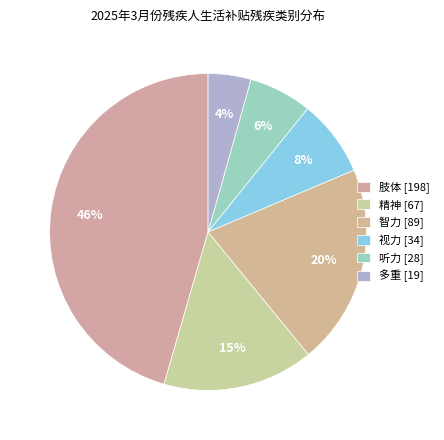

Approximately how many times larger is the value at 听力 compared to 视力?

0.8